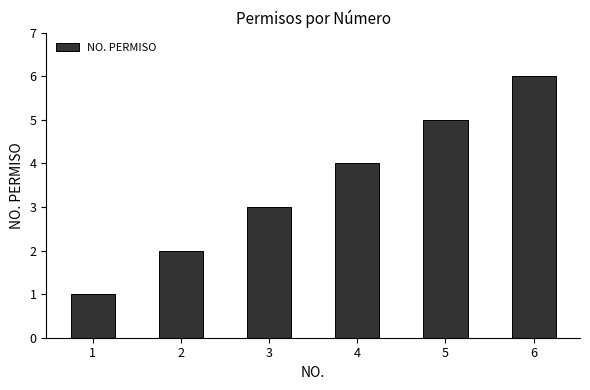

Does the chart contain any negative values?

No